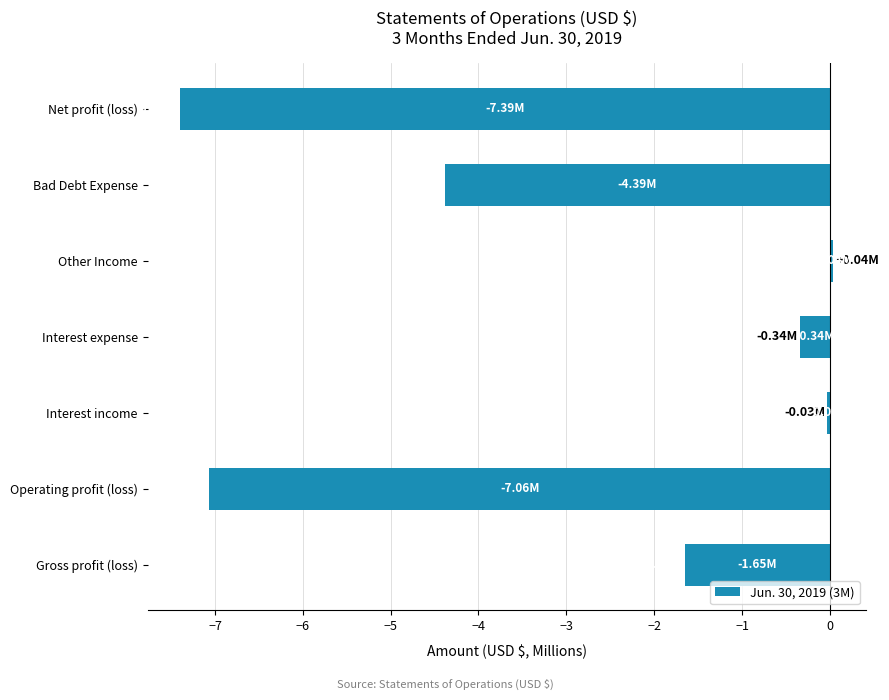

What is the smallest value displayed?

-7.4